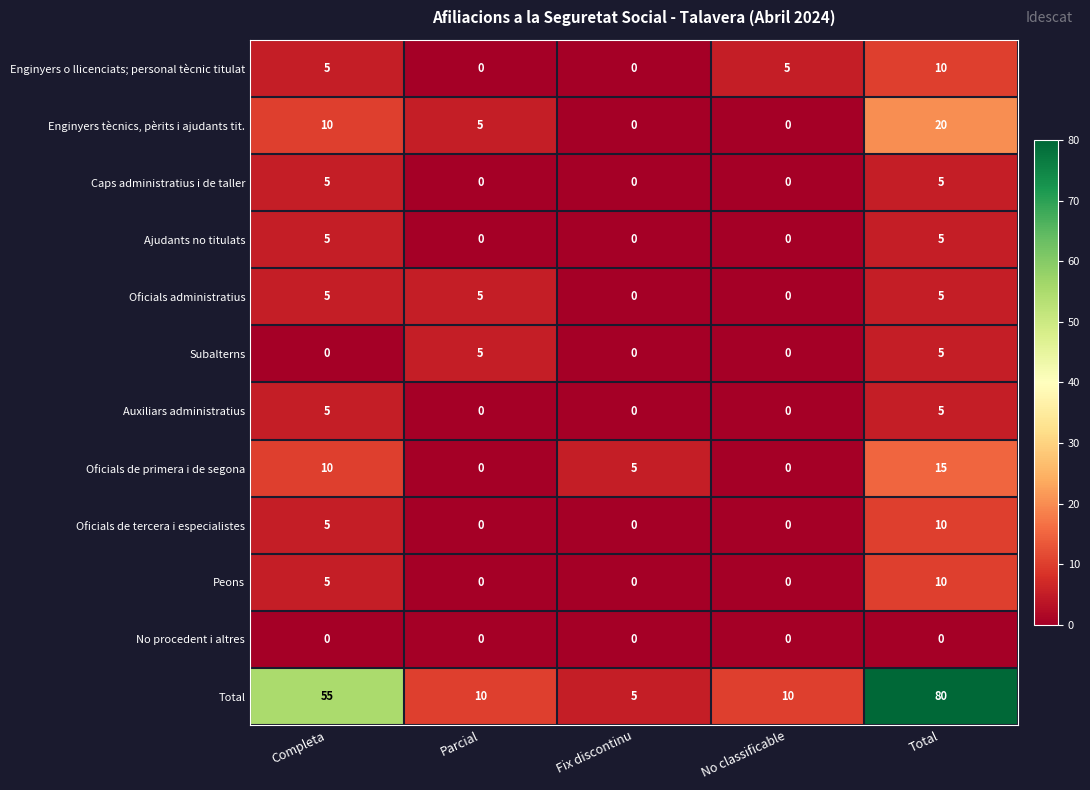

How many series are shown in this chart?

12